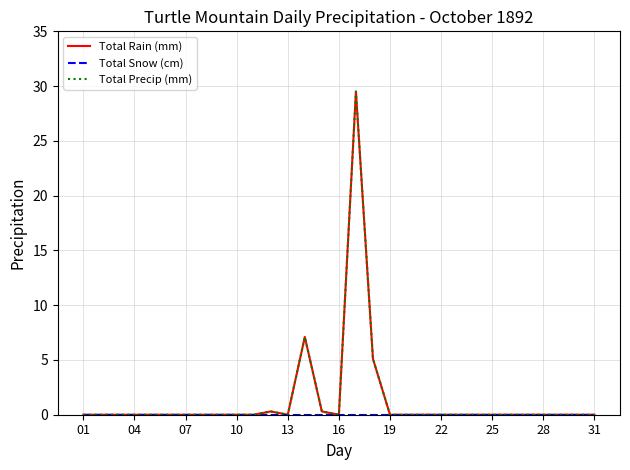

Does the chart have visible grid lines?

Yes